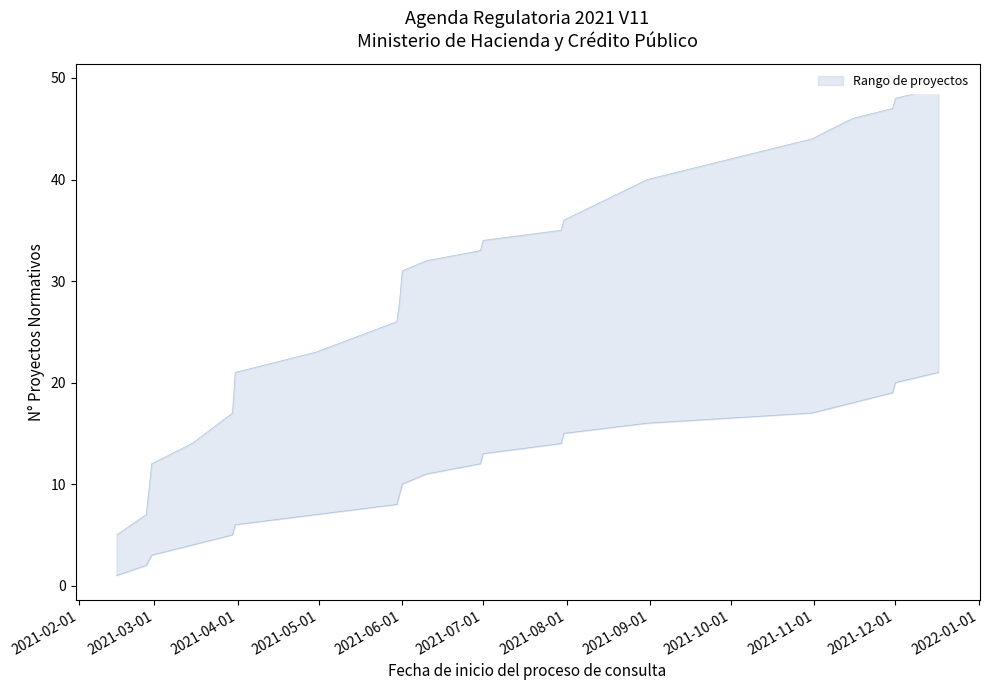

What is the sum of the upper values at 2021-05-30 and 2021-07-01?

60